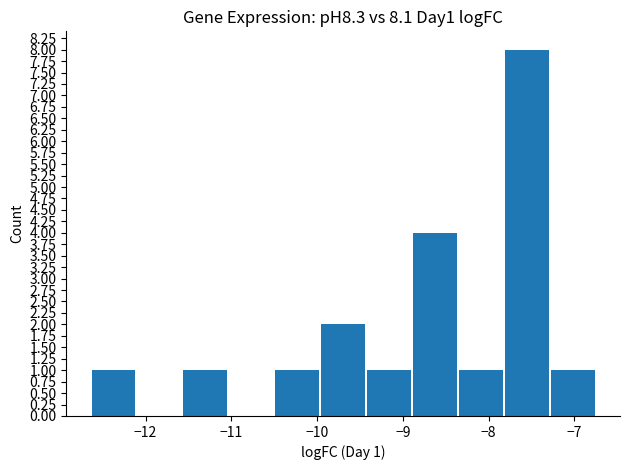

What is the sum of all values?

20